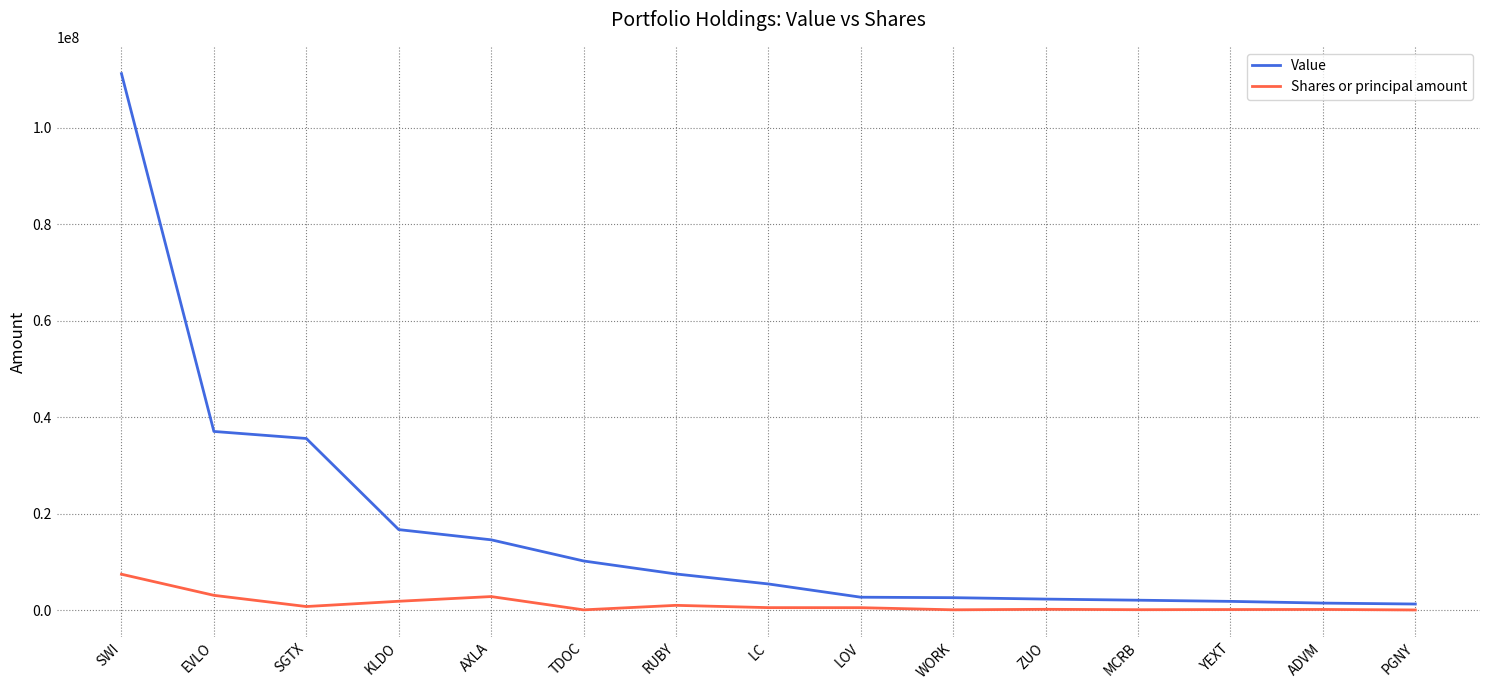

What is the difference between the second highest and second lowest values in the Value series?

35584000